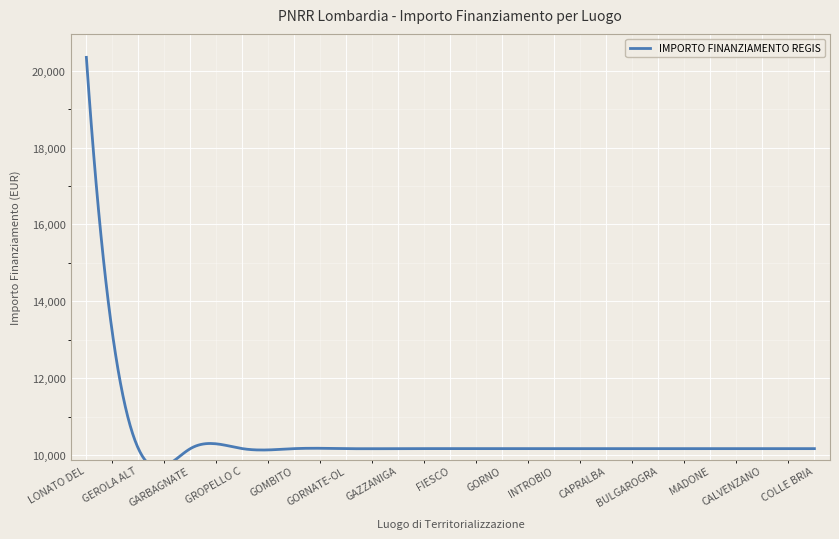

What is the value of the 1st point from the left?

20344